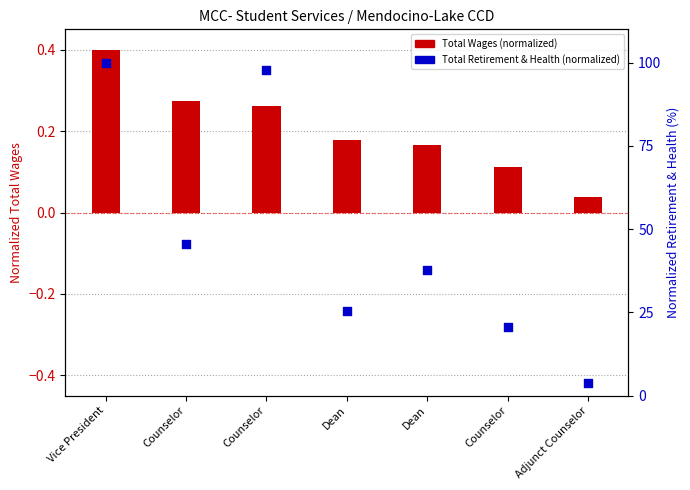

Which series reaches the maximum Y coordinate?

Total Retirement & Health Contribution (normalized)